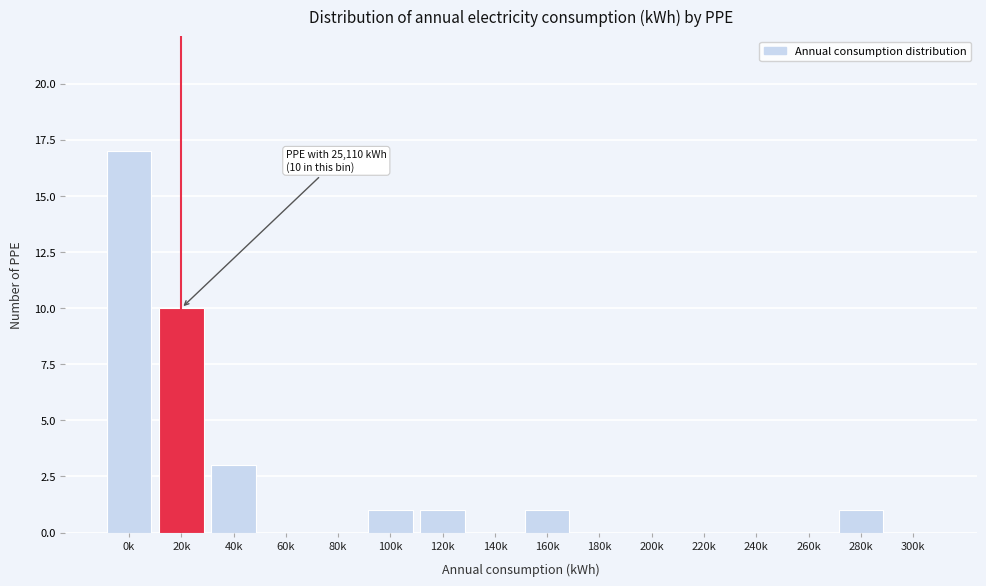

Reading left to right, what are all the values shown in this chart?

0k=17	20k=10	40k=3	60k=0	80k=0	100k=1	120k=1	140k=0	160k=1	180k=0	200k=0	220k=0	240k=0	260k=0	280k=1	300k=0